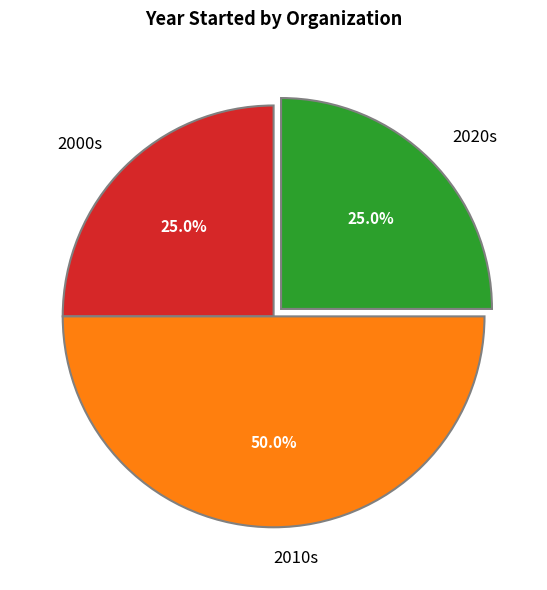

Approximately how many times larger is the value at 2020s compared to 2000s?

1.0